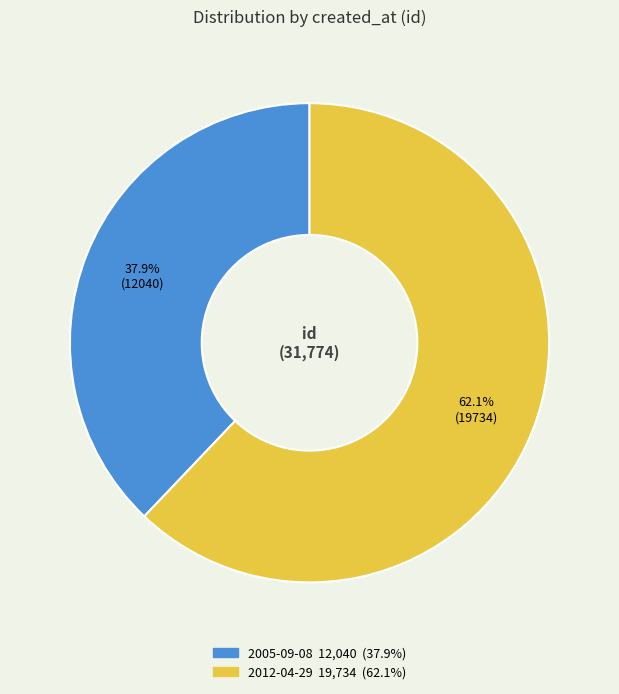

What is the total percentage of 2005-09-08 and 2012-04-29?

100.0%